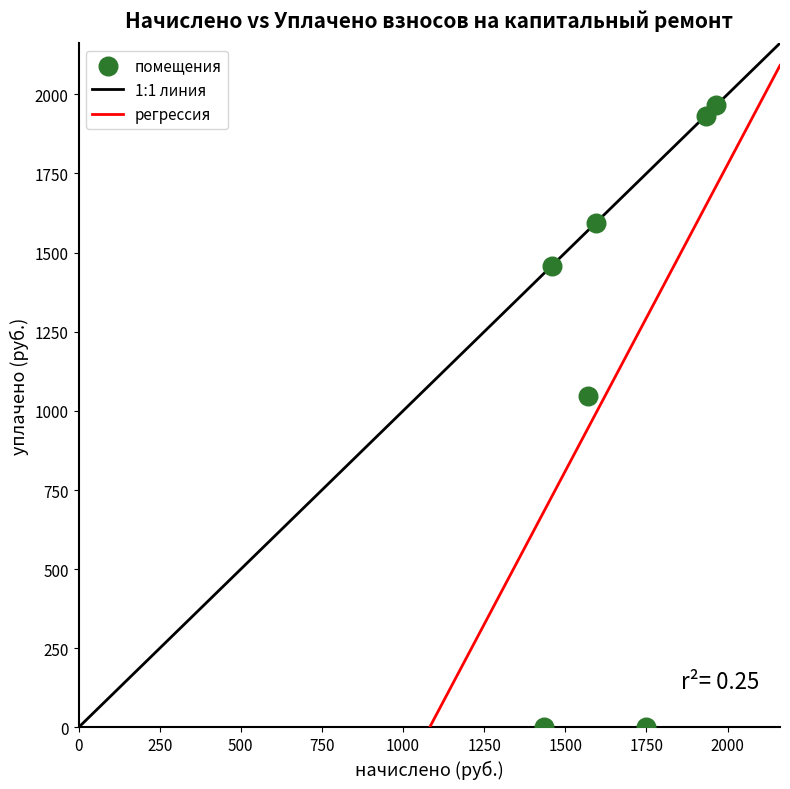

What is the average X value?

1671.7